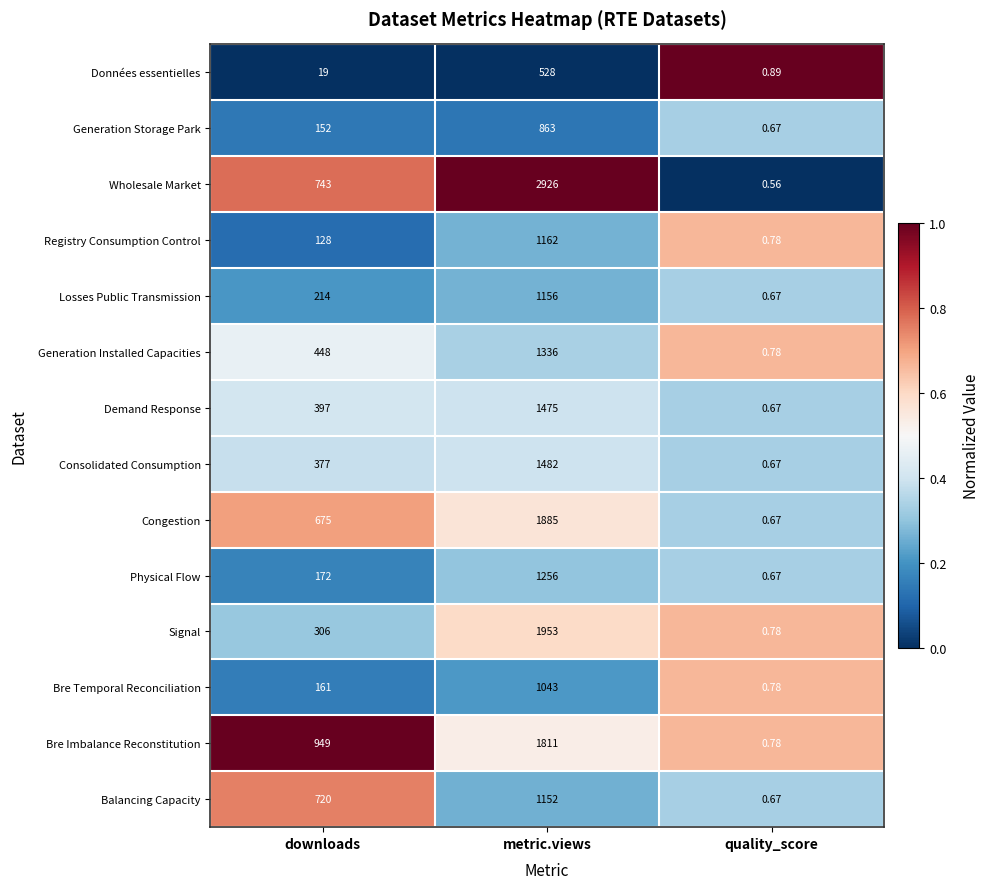

Which series changed the most between downloads and metric.views?

Wholesale Market